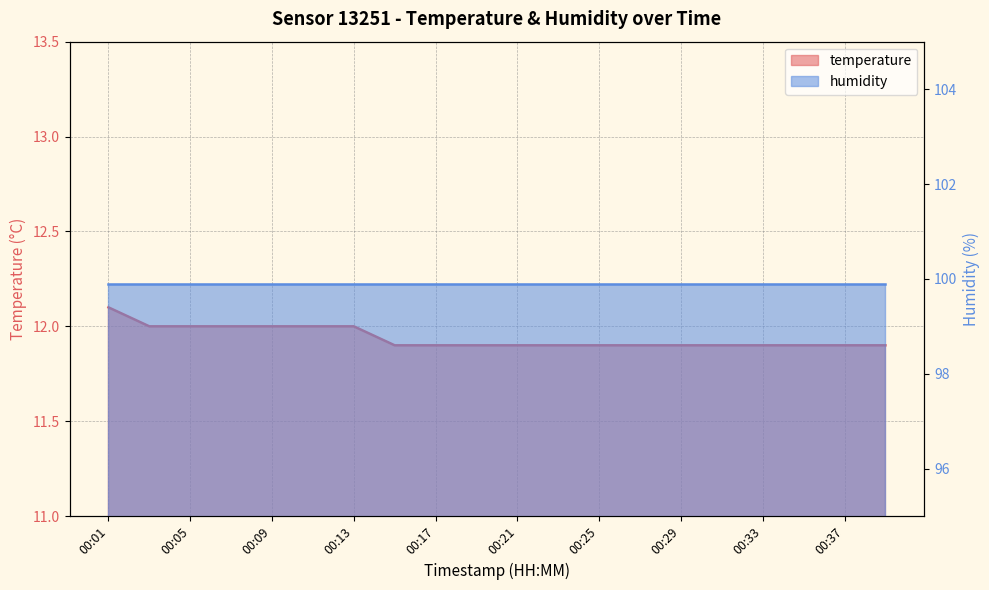

Does the chart have visible grid lines?

Yes